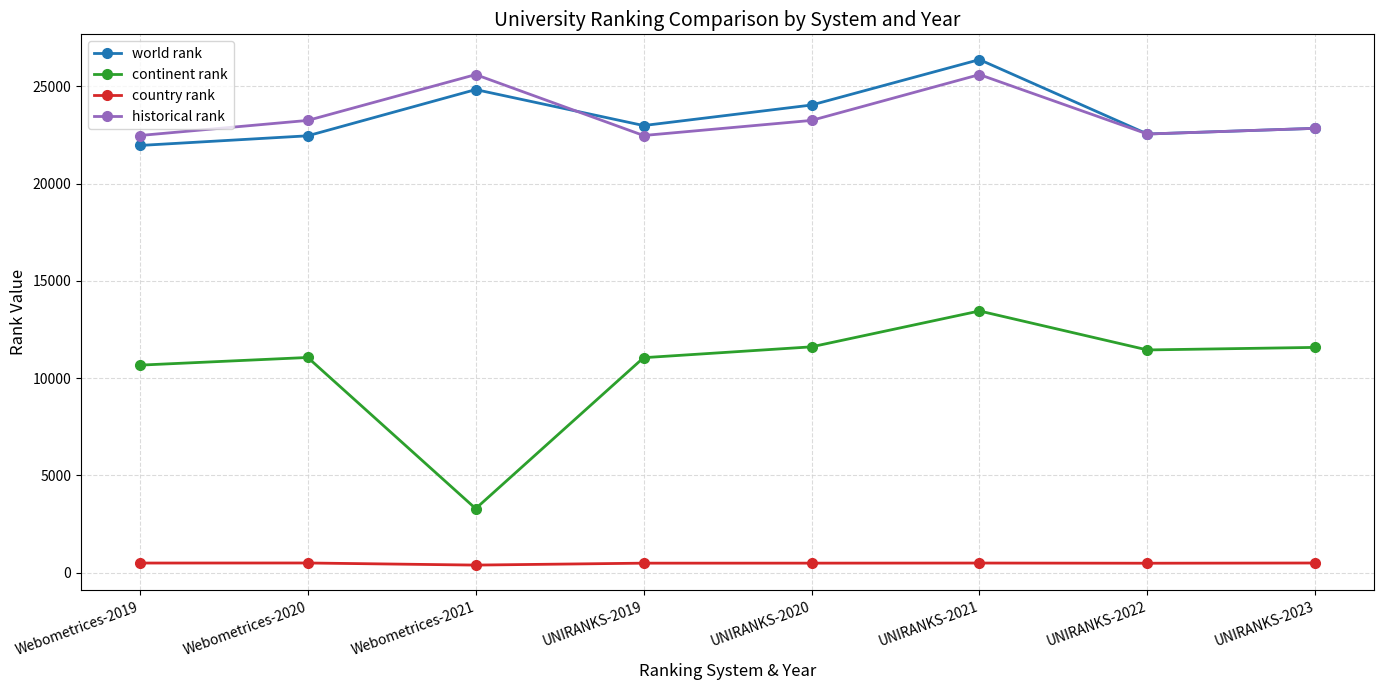

At which category does the chart reach its peak across all series?

UNIRANKS-2021